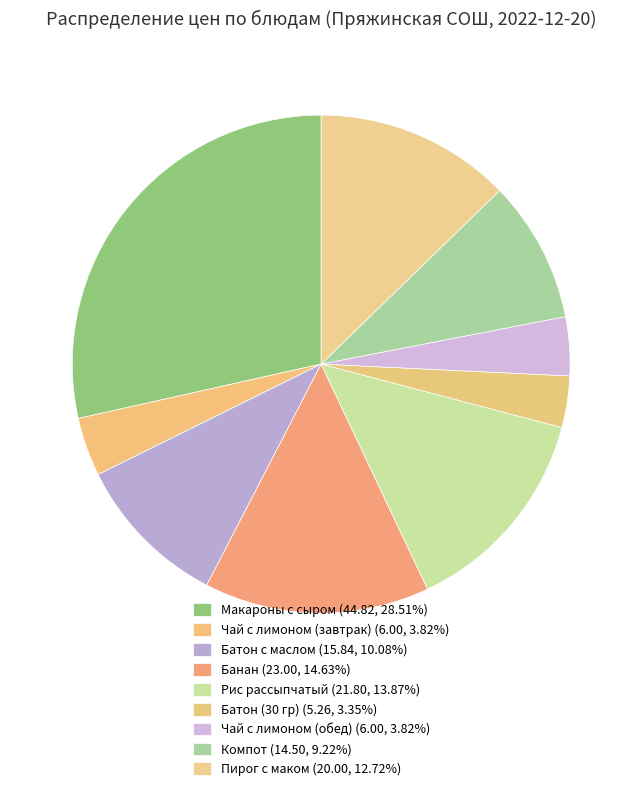

Between Банан and Компот, which is larger?

Банан